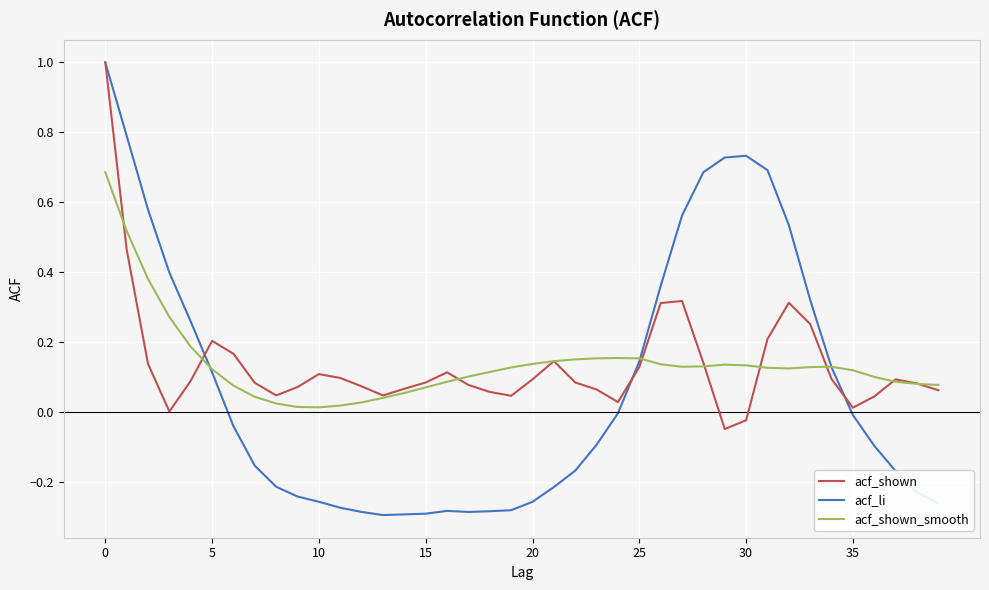

Which series has the largest range (max minus min)?

acf_li